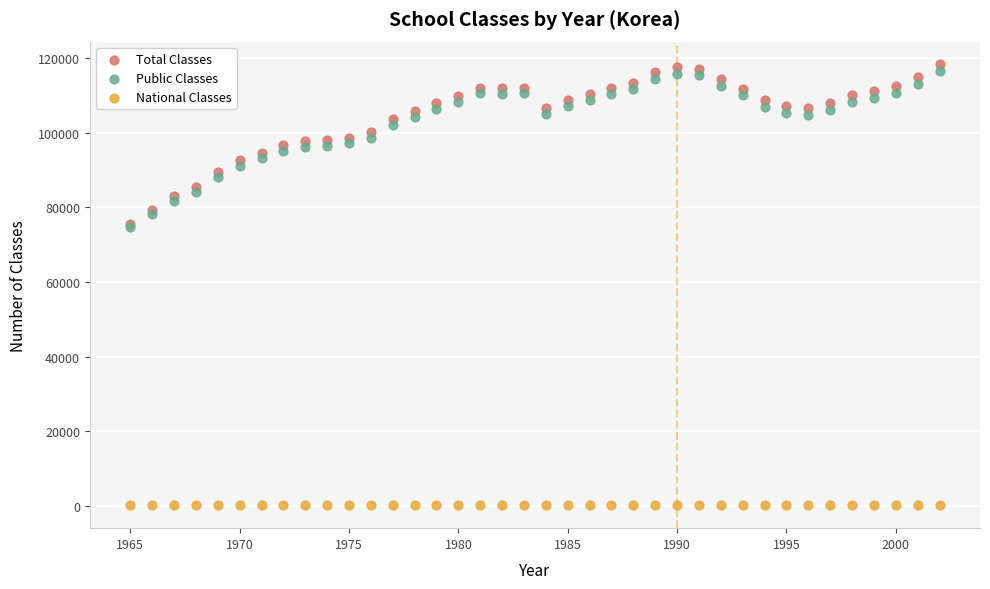

What are all the series names shown in the legend?

Total Classes, Public Classes, National Classes